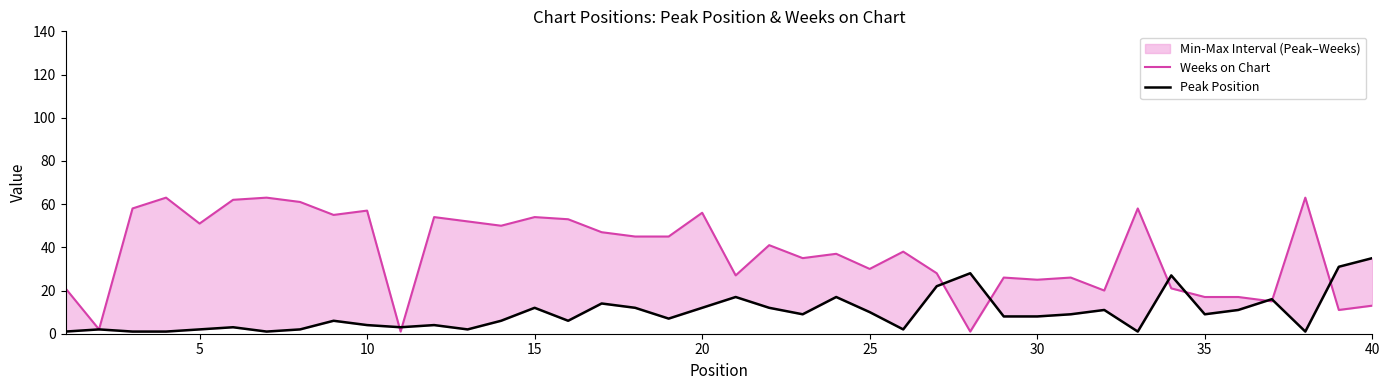

Reading left to right, what are all the values shown in this chart?

Weeks on Chart: 21	2	58	63	51	62	63	61	55	57	1	54	52	50	54	53	47	45	45	56	27	41	35	37	30	38	28	1	26	25	26	20	58	21	17	17	15	63	11	13
Peak Position: 1	2	1	1	2	3	1	2	6	4	3	4	2	6	12	6	14	12	7	12	17	12	9	17	10	2	22	28	8	8	9	11	1	27	9	11	16	1	31	35